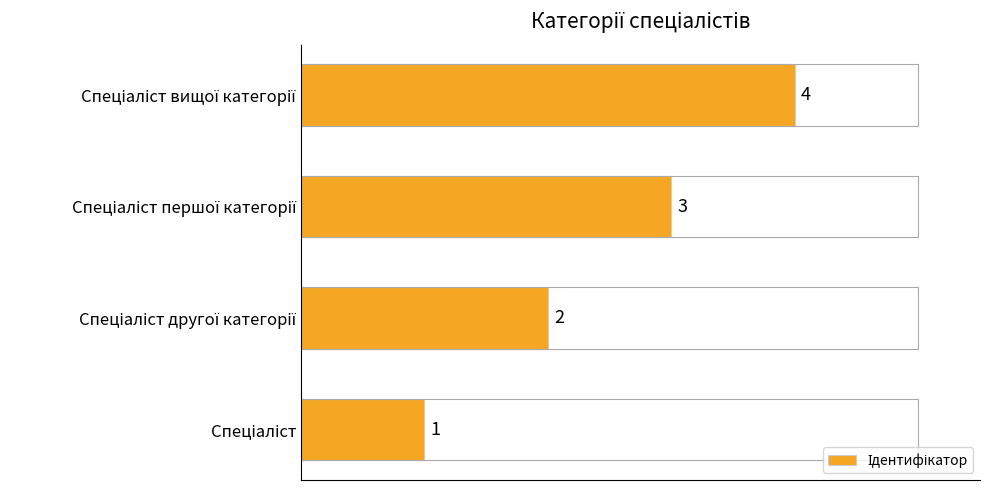

What is the greatest value displayed?

4